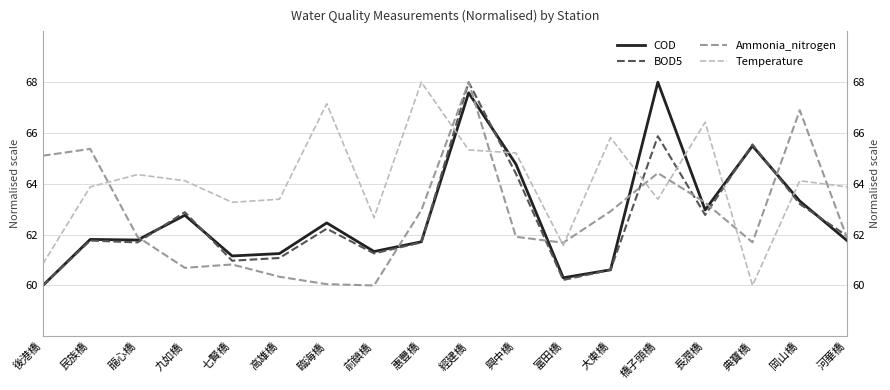

What is the spread (max minus min) of values at 民族橋?

3.6